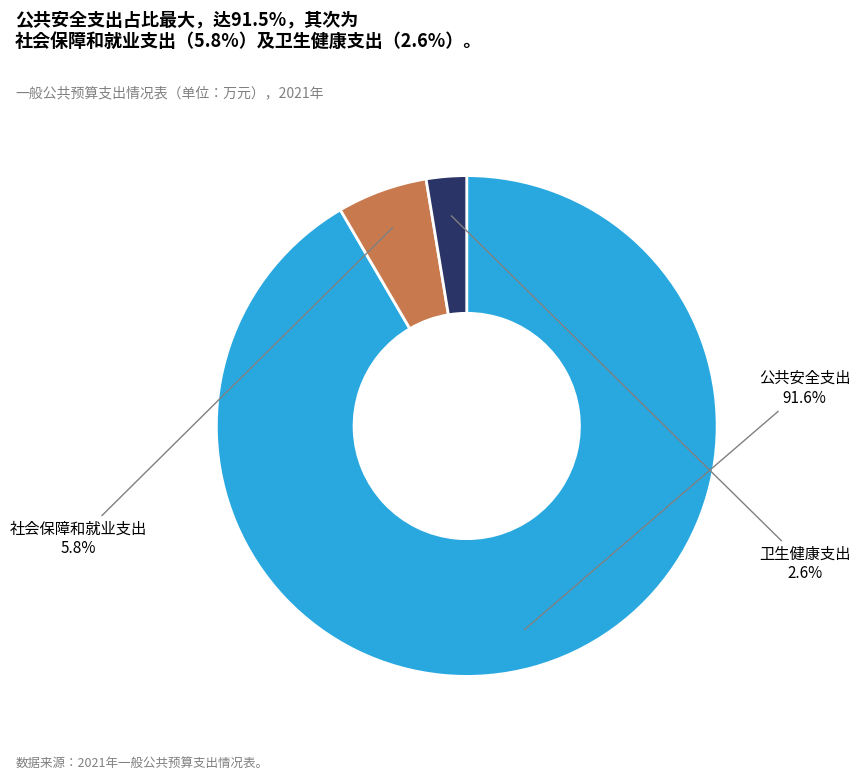

Does 公共安全支出 account for over 50% of the chart?

Yes